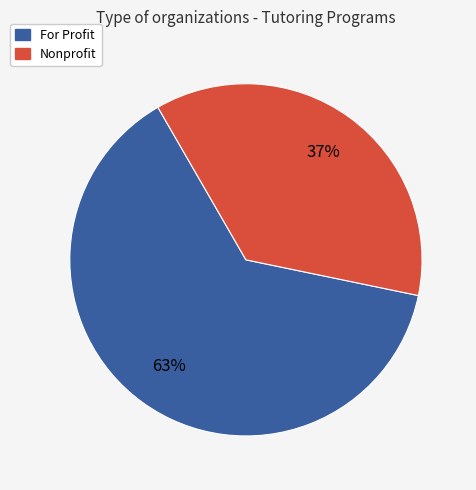

True or false: Nonprofit accounts for 48% of the total.

False